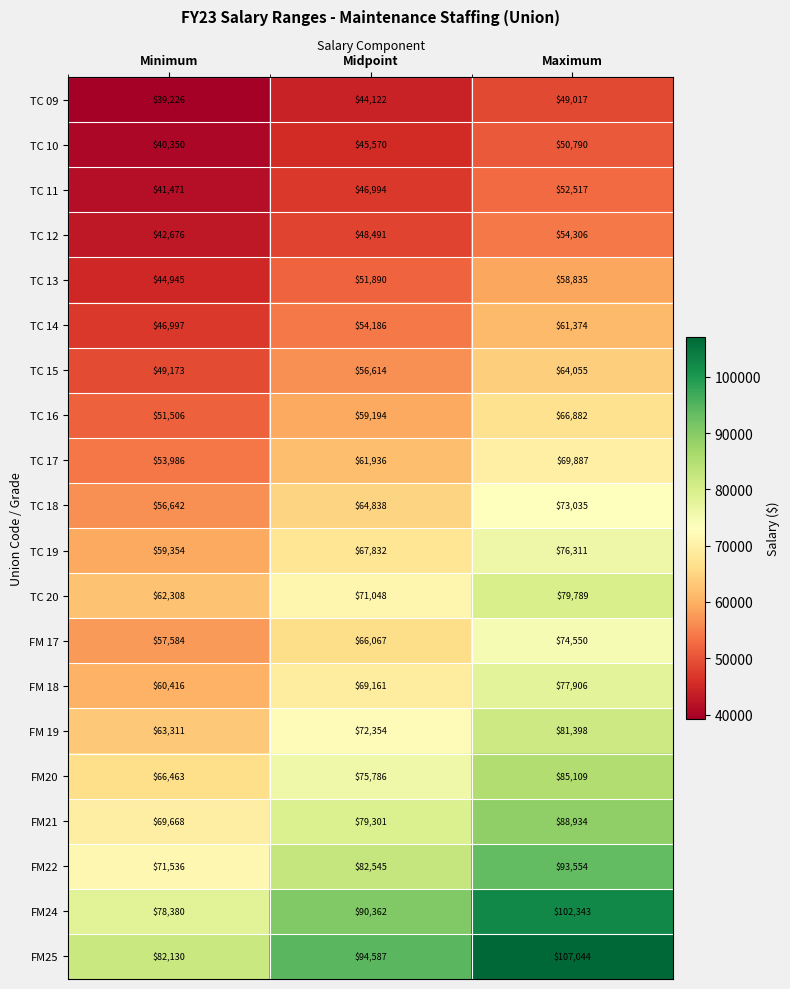

What is the sum of all TC 14 values?

162557